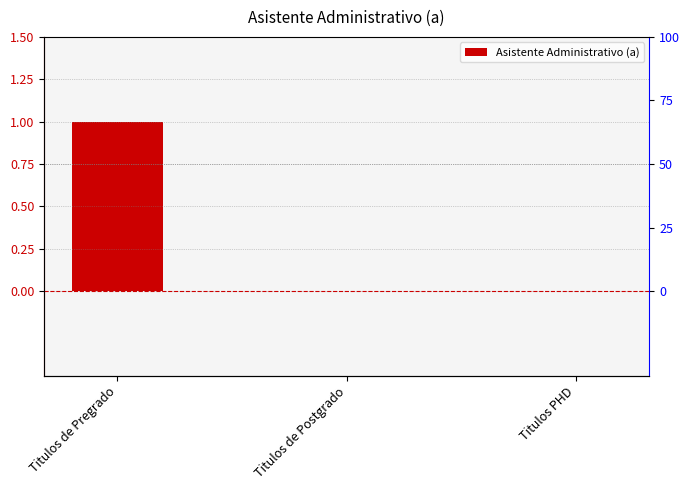

Reading right to left, what are all the values shown in this chart?

Titulos PHD=0	Titulos de Postgrado=0	Titulos de Pregrado=1